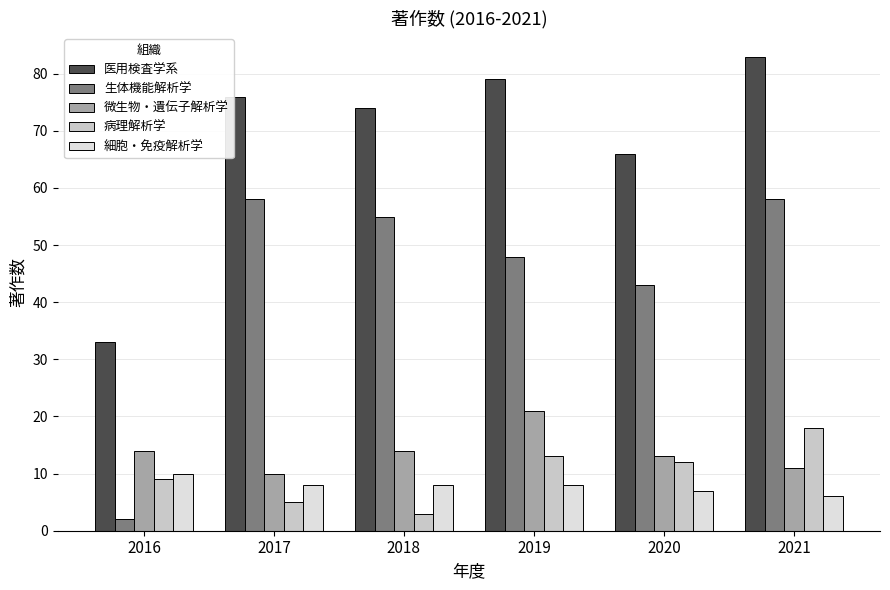

At which label is 生体機能解析学 closest to 30?

2020